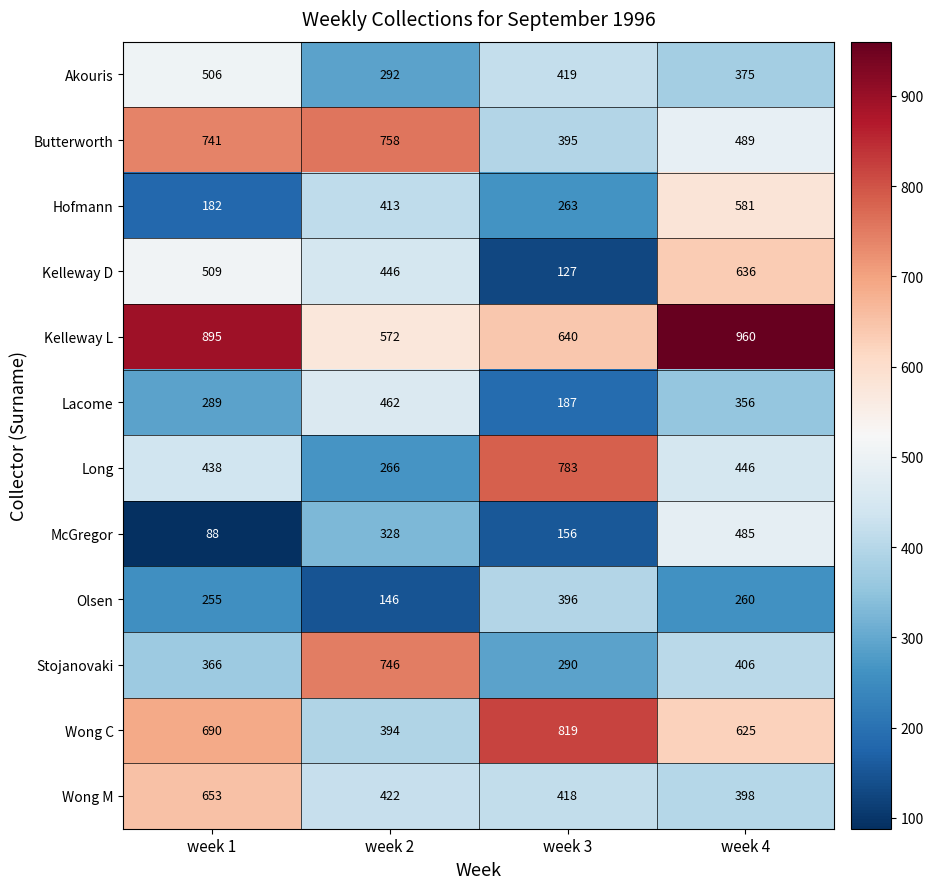

At which label is Long closest to 524?

week 4